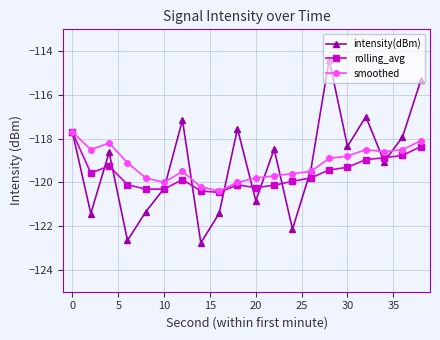

What is the maximum value shown in the chart?

-114.4